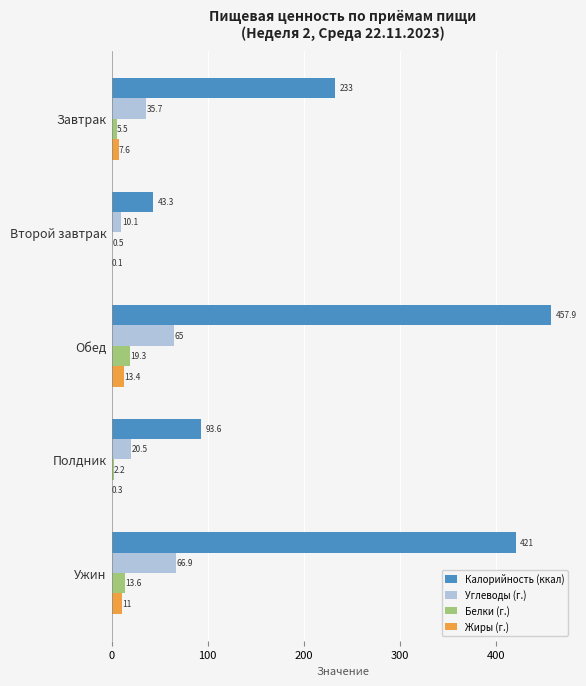

At which category is the sum across all series the highest?

Обед